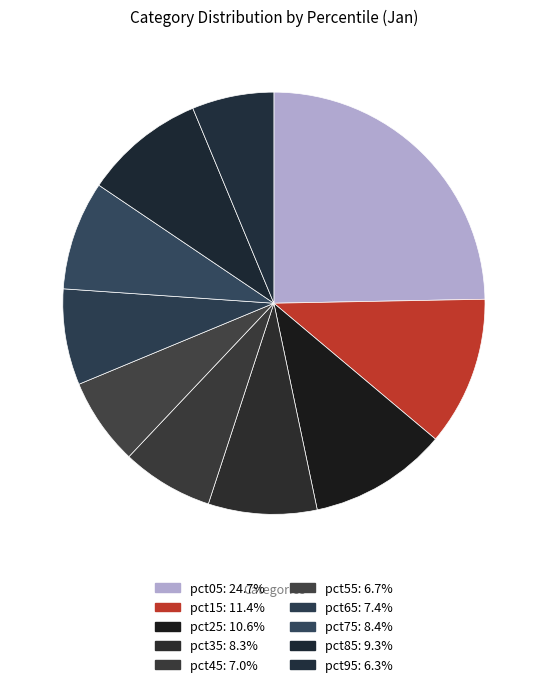

To the nearest percent, what portion does pct55 represent?

7%